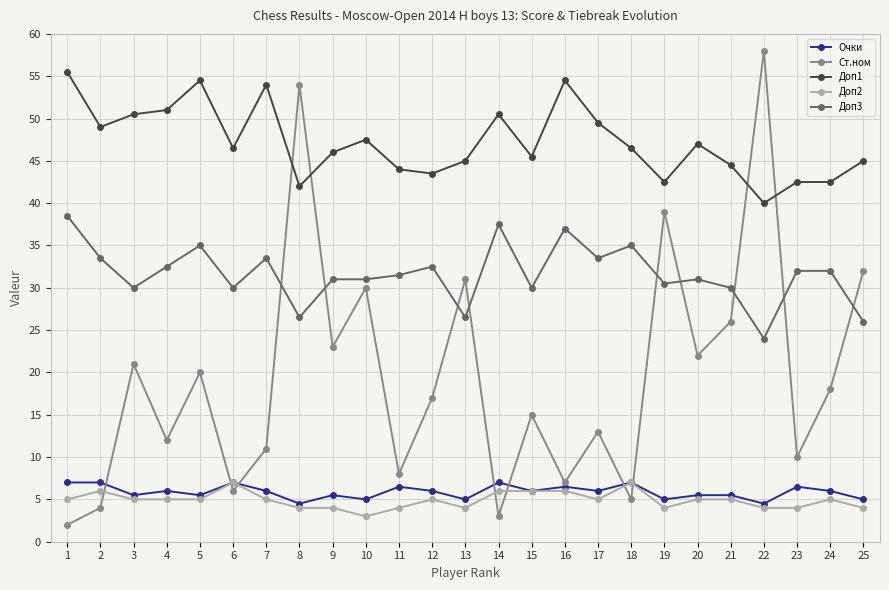

At which category does Доп1 reach its first local valley?

2